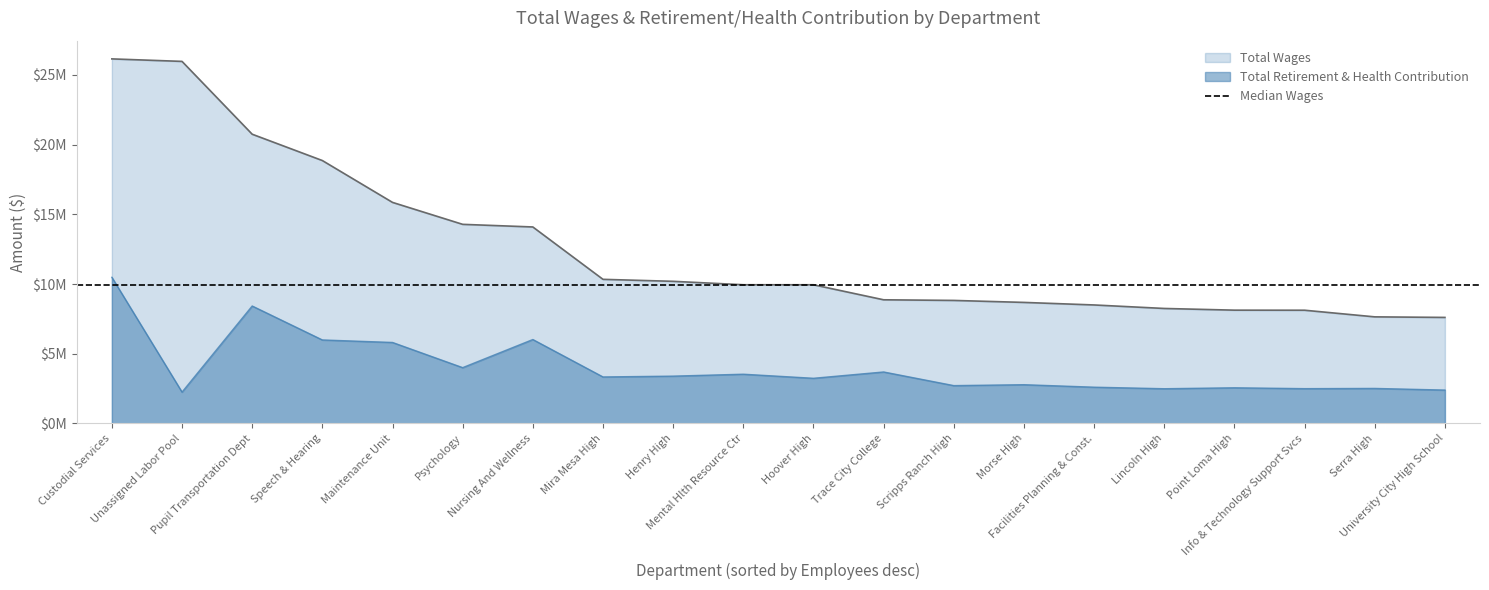

Where is Total Wages nearest to the value 16879050?

Maintenance Unit